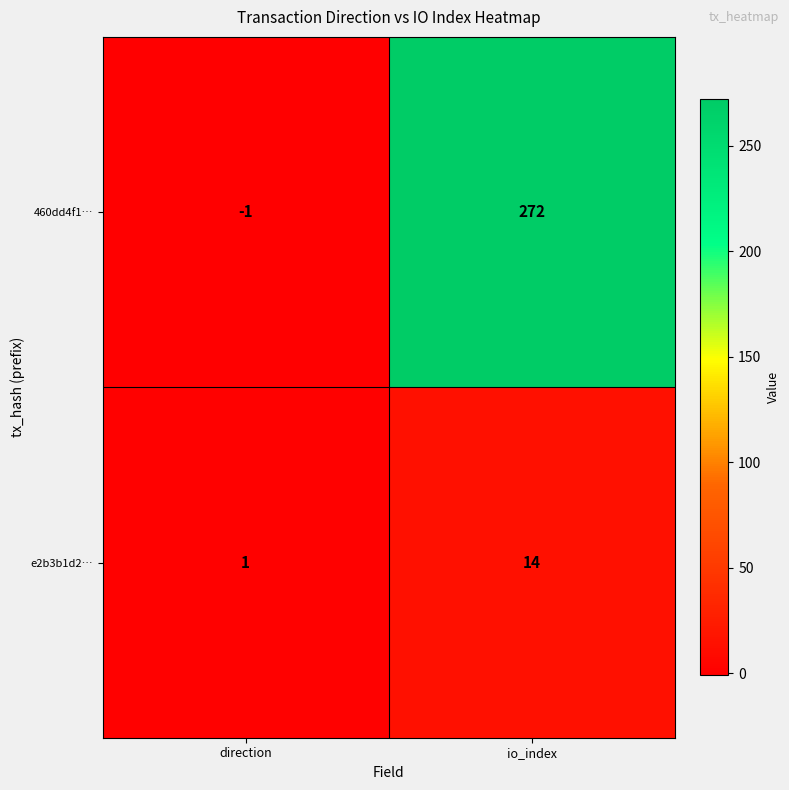

Which category has the lowest value across all series?

direction